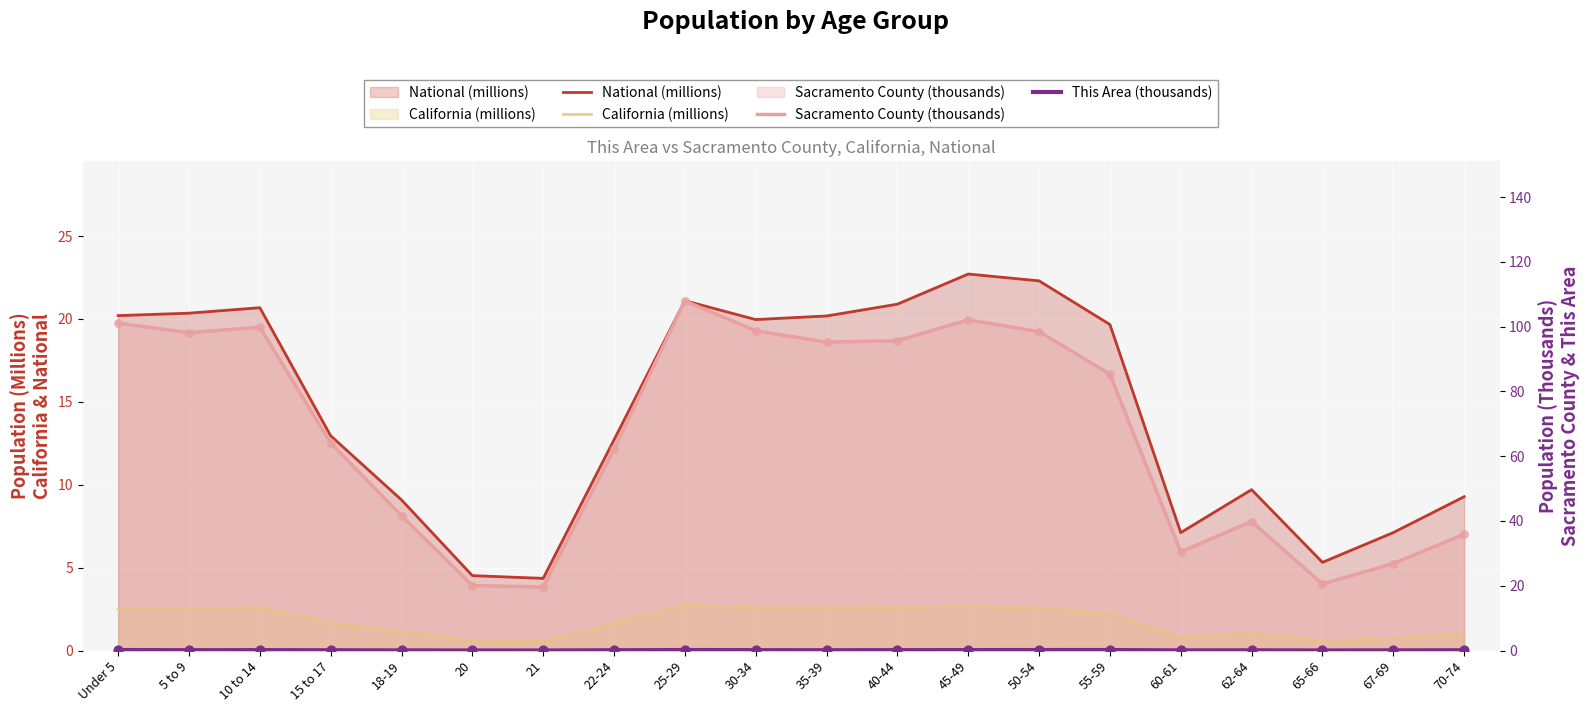

Which series contains the lowest Y value?

This Area (thousands)